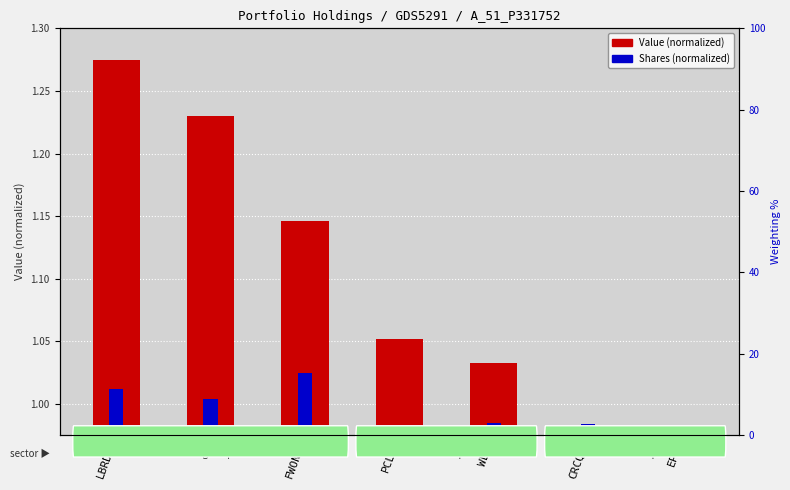

At how many categories does at least one series exceed 0?

7